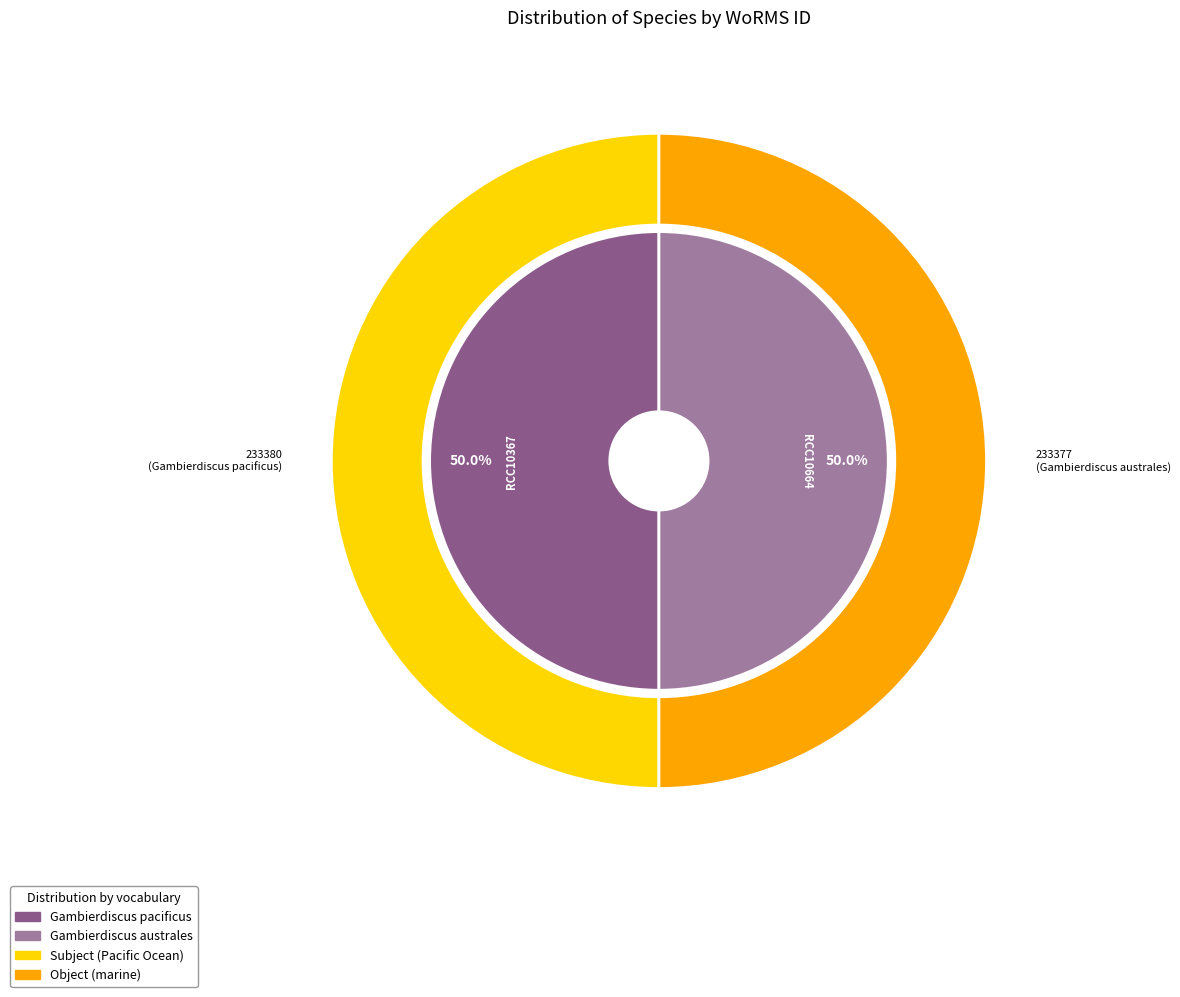

Between Gambierdiscus australes and Gambierdiscus pacificus, which is larger?

Gambierdiscus pacificus